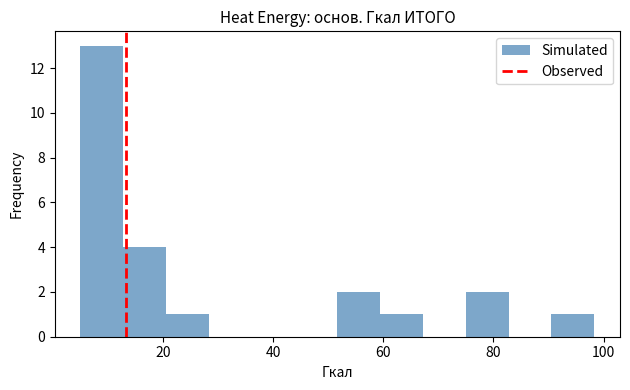

Read against the x-axis, roughly where is the centre of the tallest bar?

8